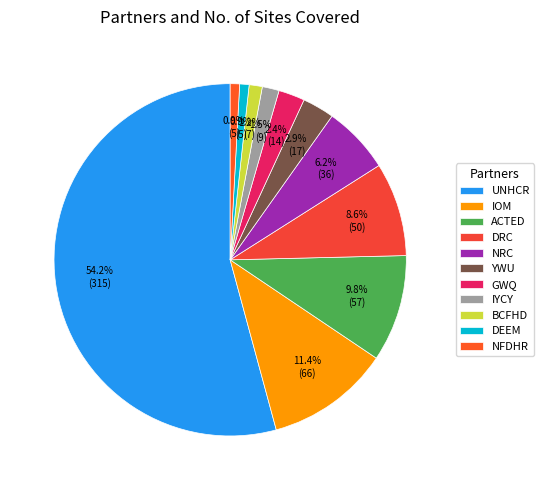

How many slices are in this pie chart?

11